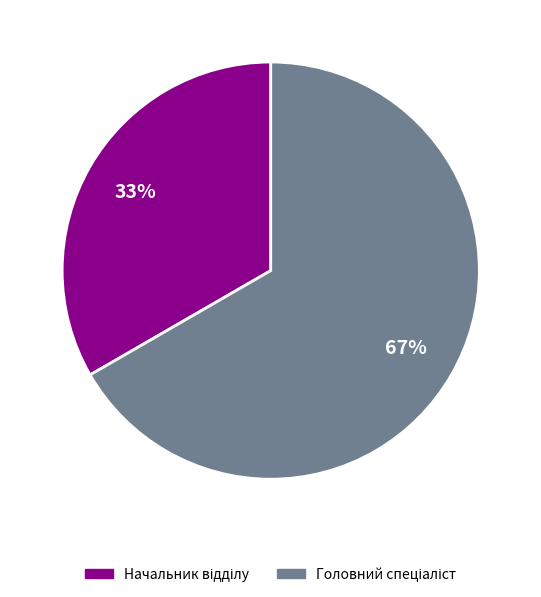

To the nearest percent, what is the average slice percentage?

50%